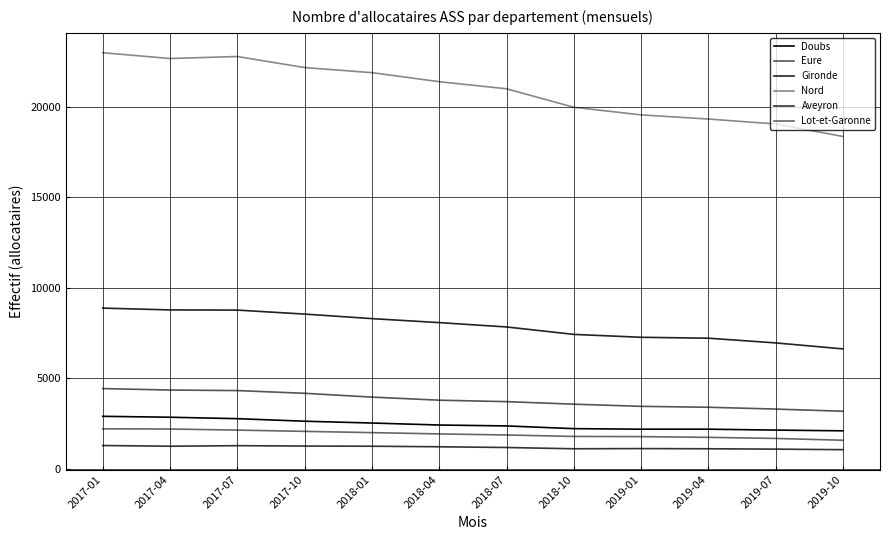

True or false: Eure and Lot-et-Garonne intersect in this chart.

False